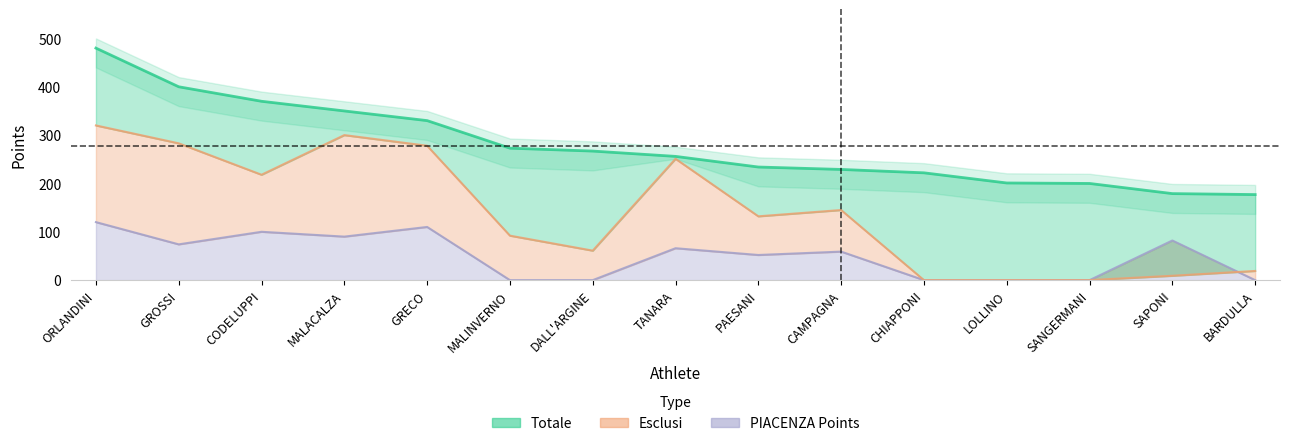

What is the sum of the Totale values at GRECO and CAMPAGNA?

559